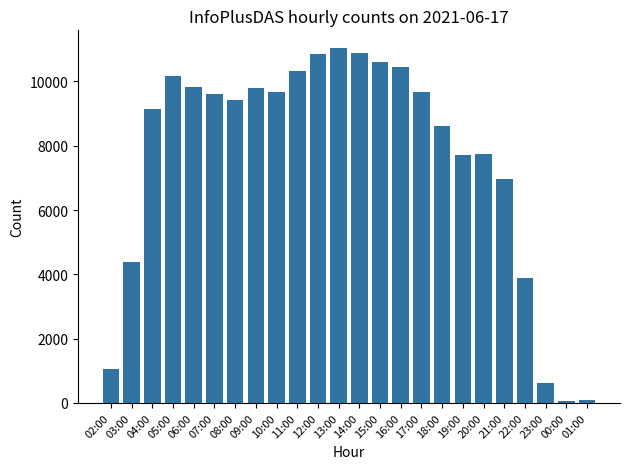

How many data points does each series have?

24